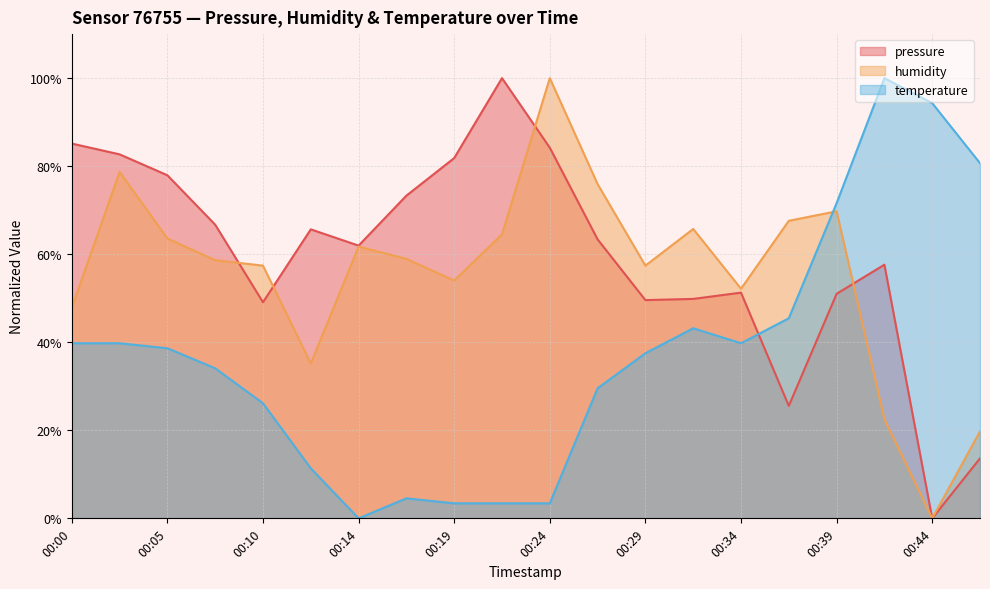

In pressure, how many points are lower than both neighbors (excluding endpoints)?

5